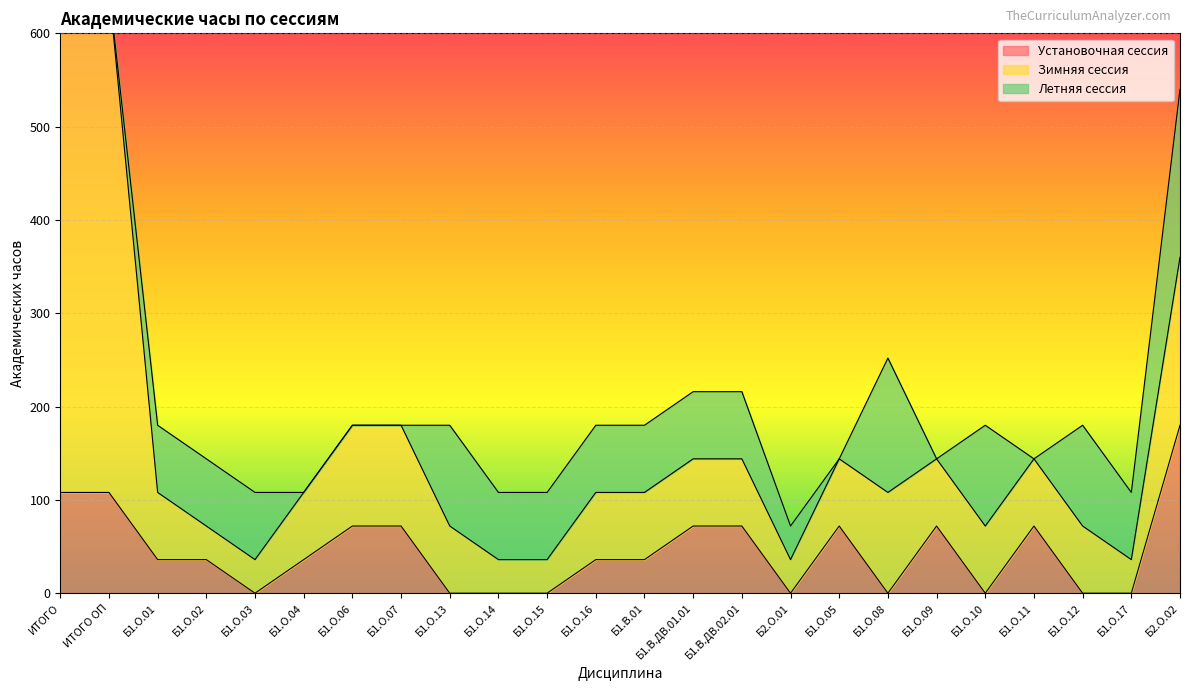

The Летняя сессия series shows 28 at Б1.О.02. True or false?

False